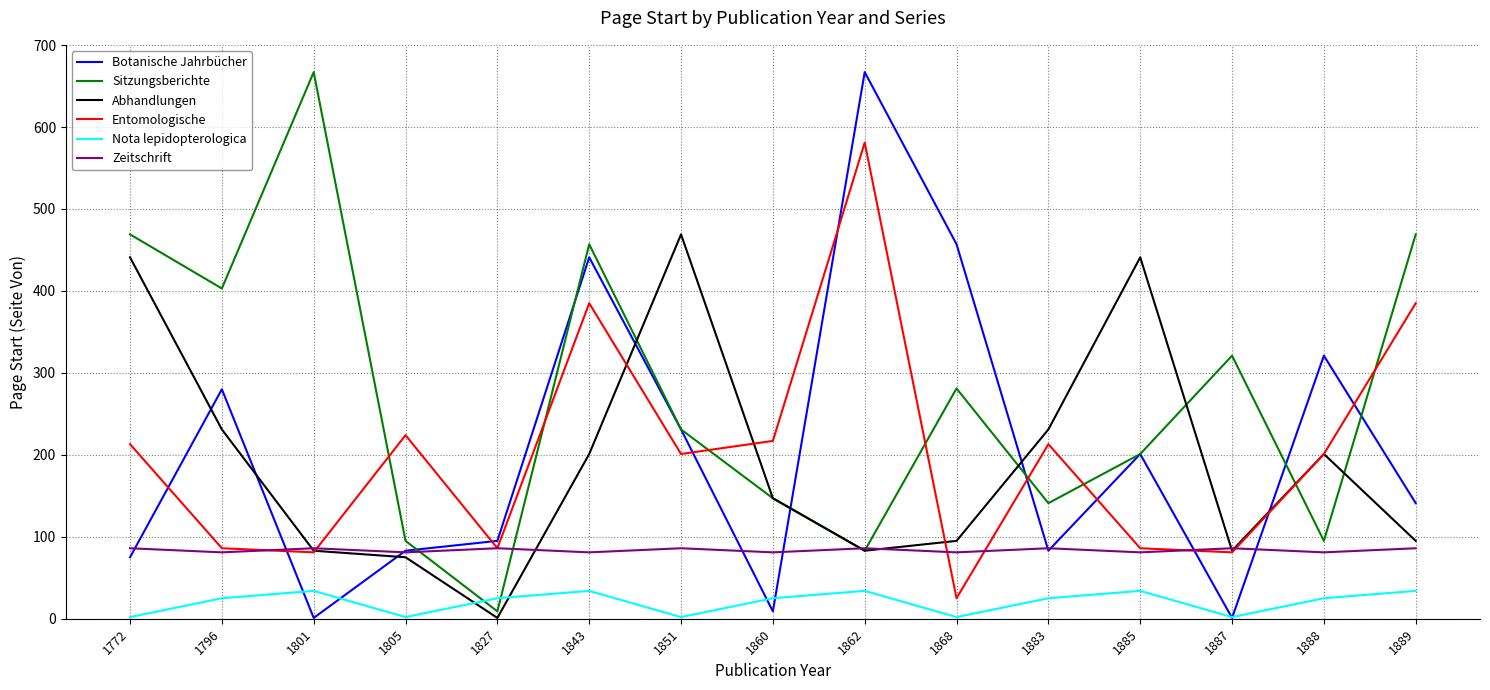

What is the average value of the Entomologische series?

204